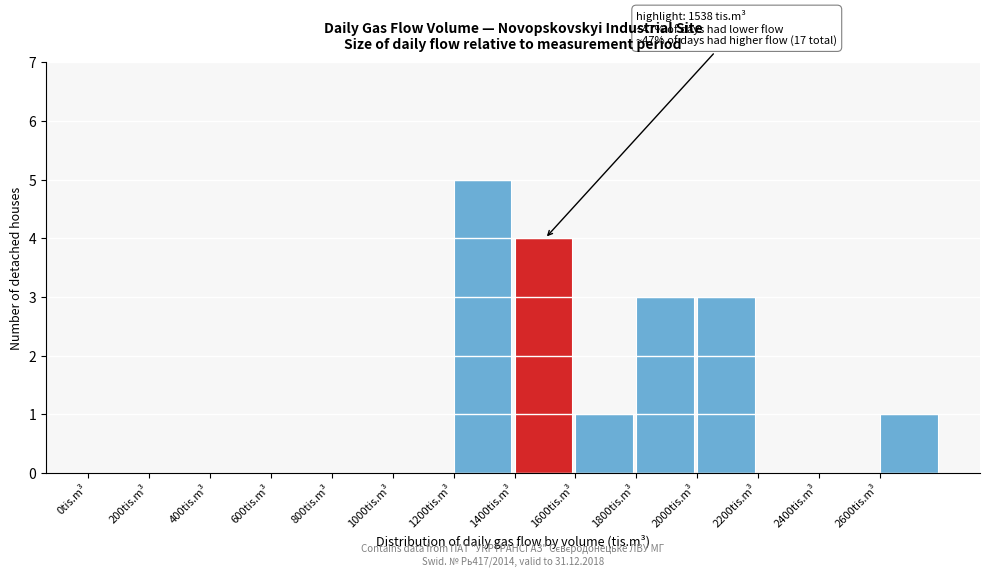

Over which range of the x-axis is the bar tallest?

1200 to 1400